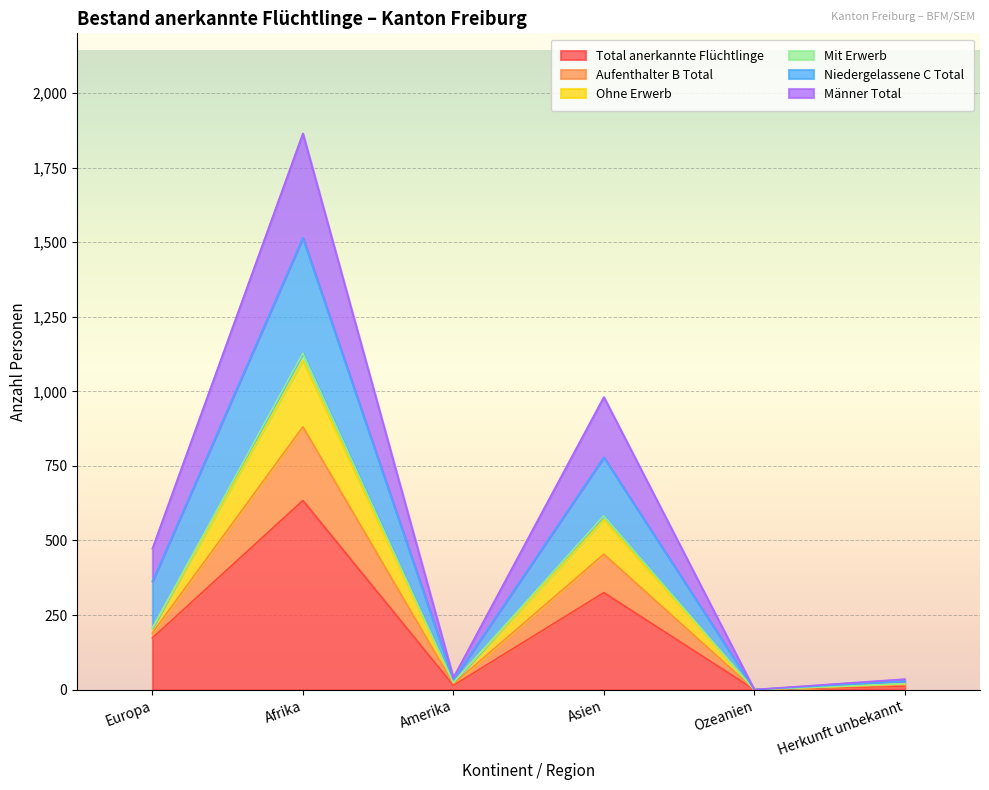

What is the label of the 1st point from the left?

Europa